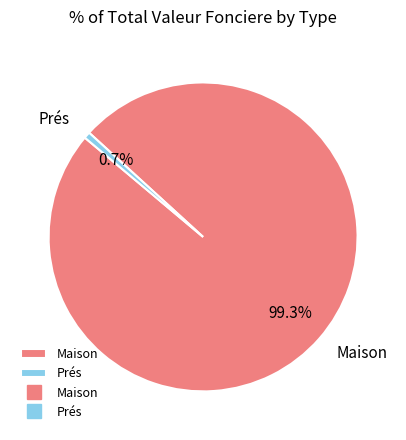

Which slice is the largest?

Maison